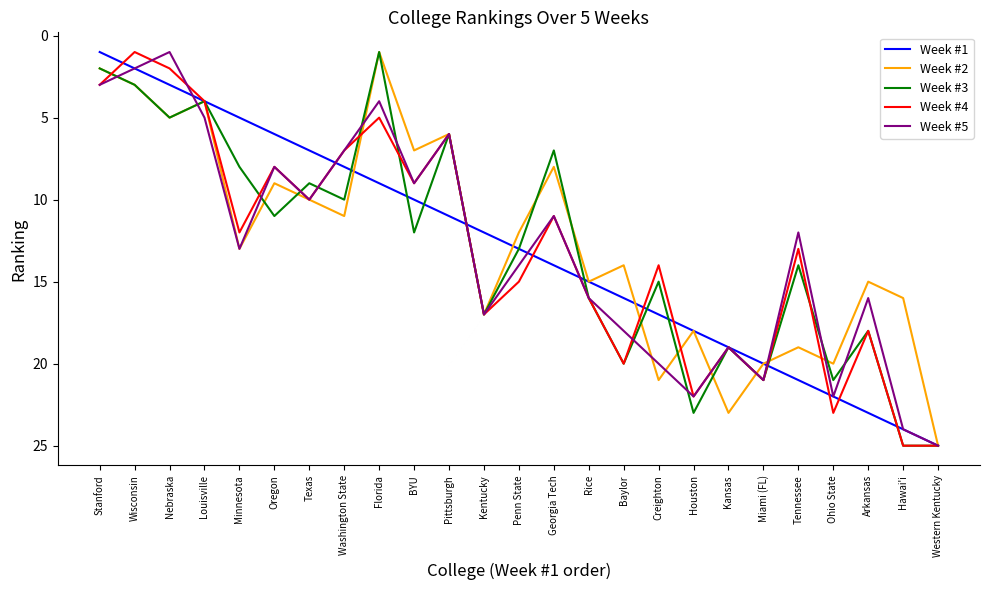

Which category has the highest value in the Week #1 series?

Western Kentucky